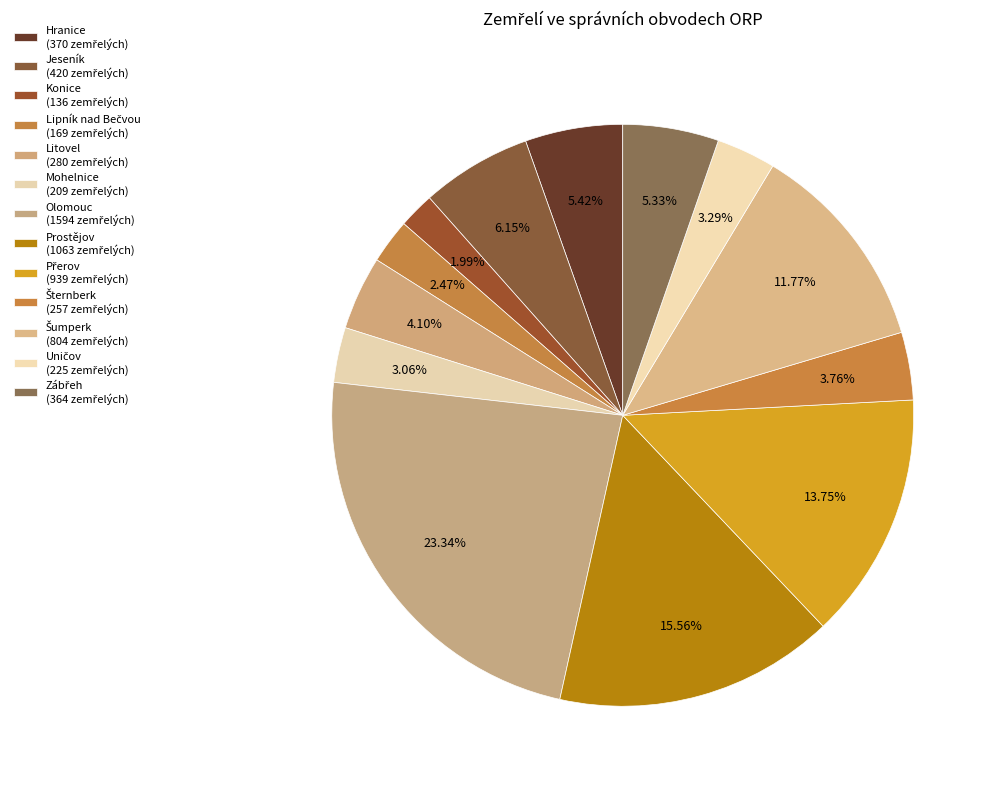

How many slices are in this pie chart?

13